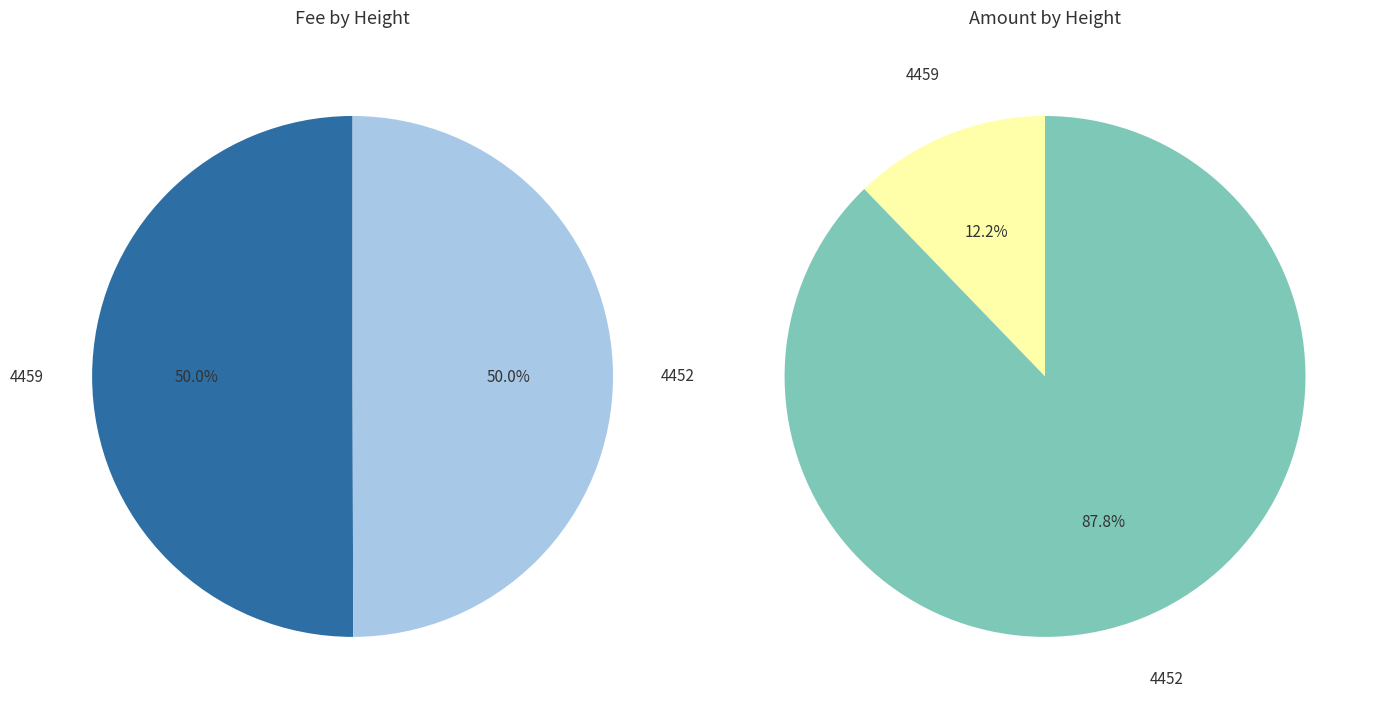

To the nearest percent, what is the average slice percentage?

50%